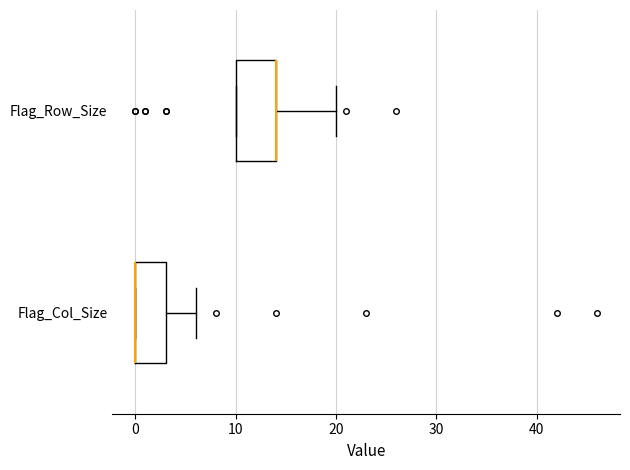

Comparing the boxes themselves (not the whiskers), which one is the widest?

Flag_Row_Size